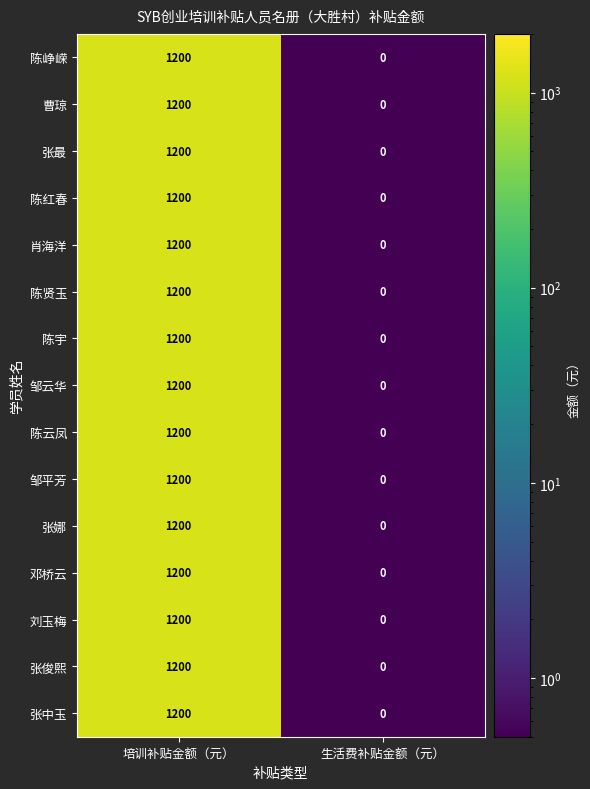

Count the number of categories in the chart.

2